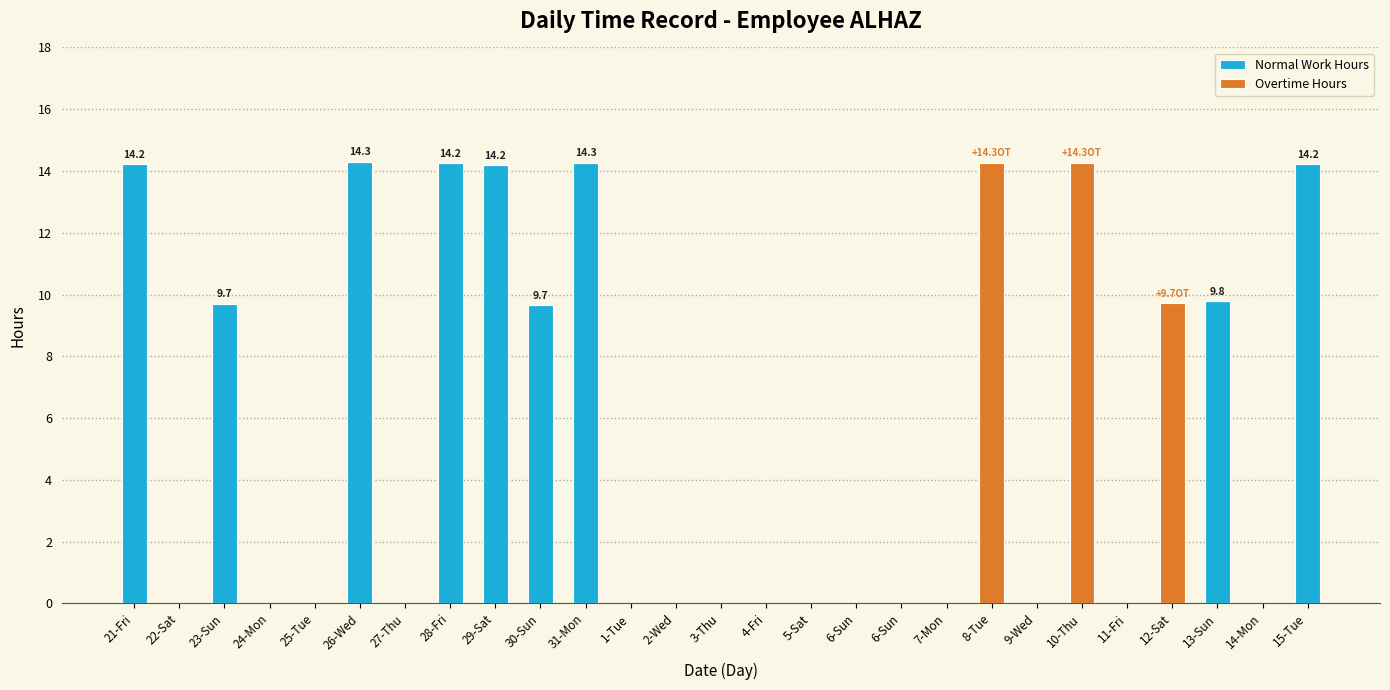

Which series has the widest spread of values?

Normal Work Hours